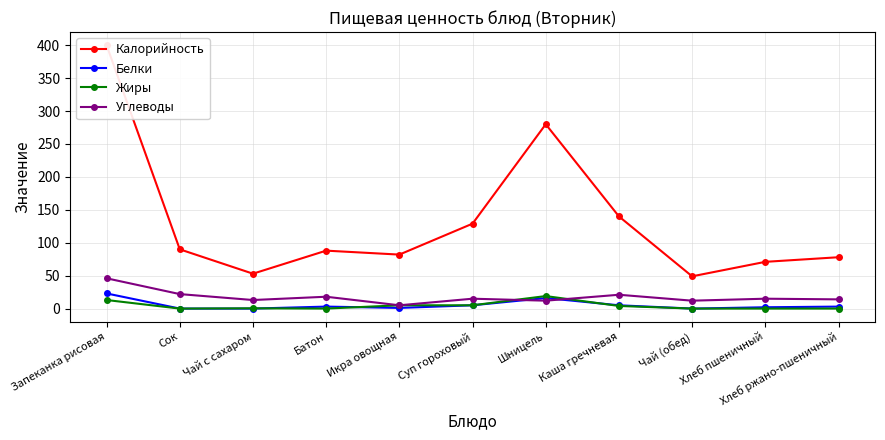

The Калорийность series shows 208.6 at Запеканка рисовая. True or false?

False